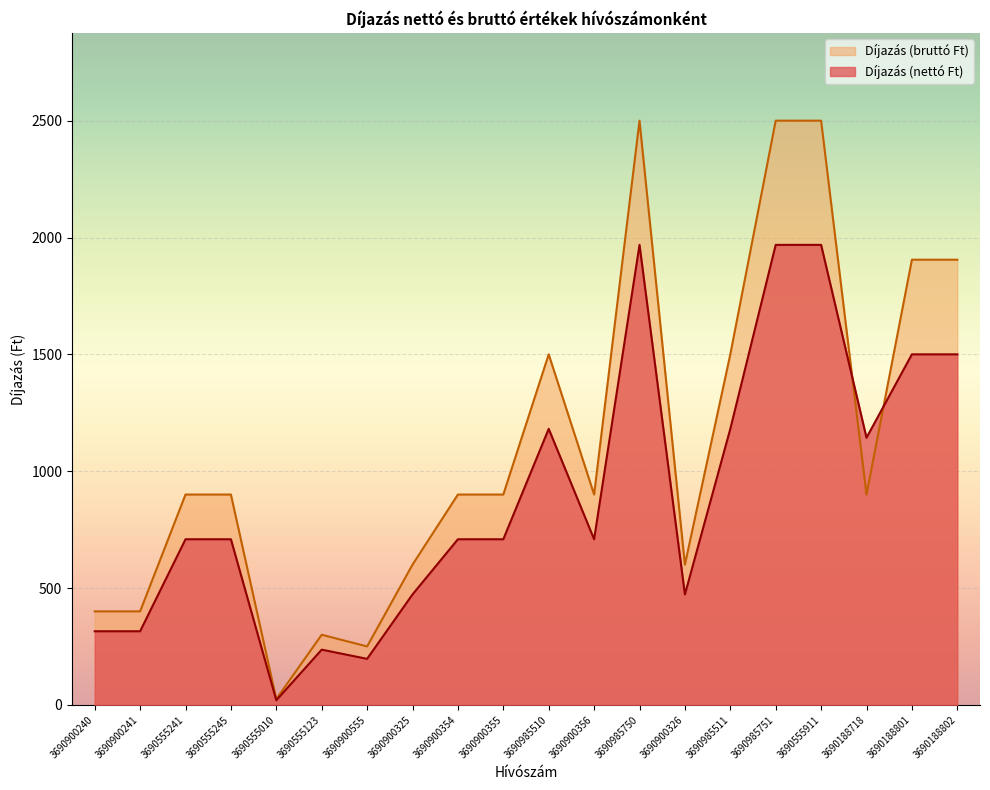

Which series has the widest spread of values?

Díjazás (bruttó Ft)